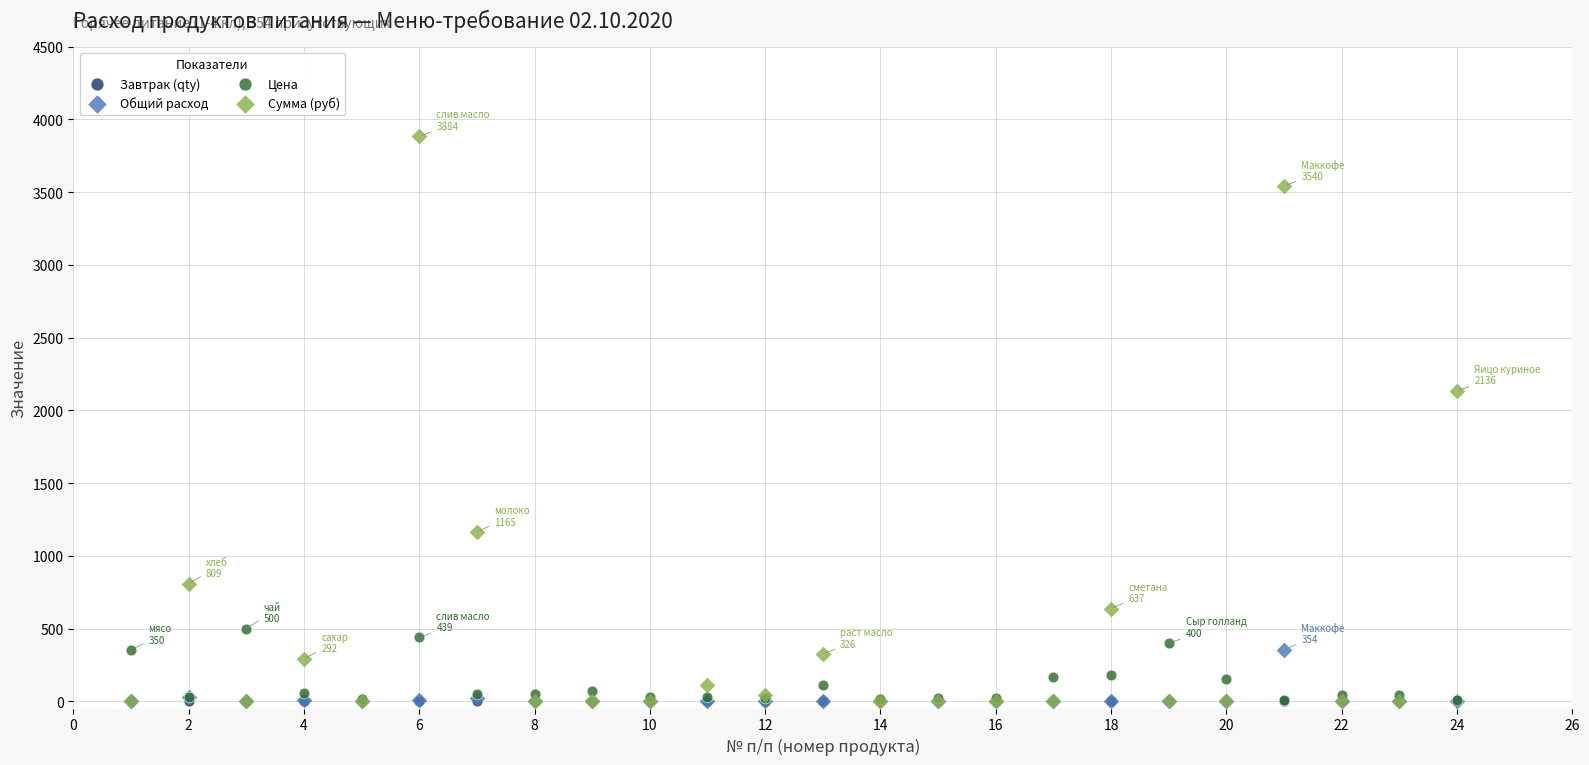

Which series has the largest Y range (max minus min)?

Сумма (руб)